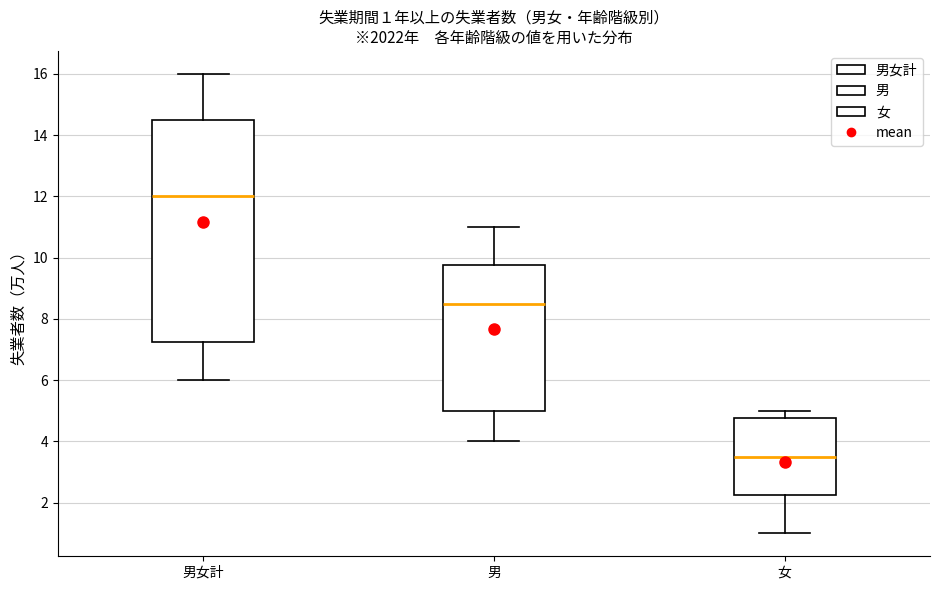

Which box's median line is the highest?

男女計